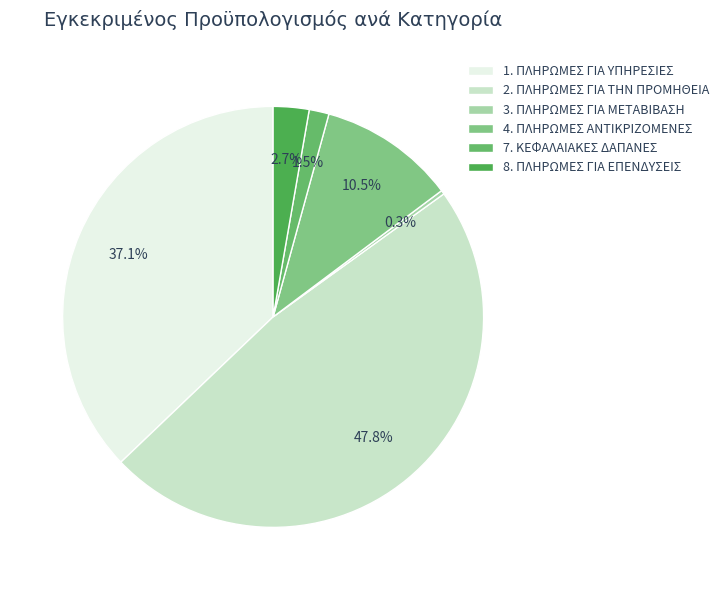

What is the largest slice in the pie chart?

2. ΠΛΗΡΩΜΕΣ ΓΙΑ ΤΗΝ ΠΡΟΜΗΘΕΙΑ